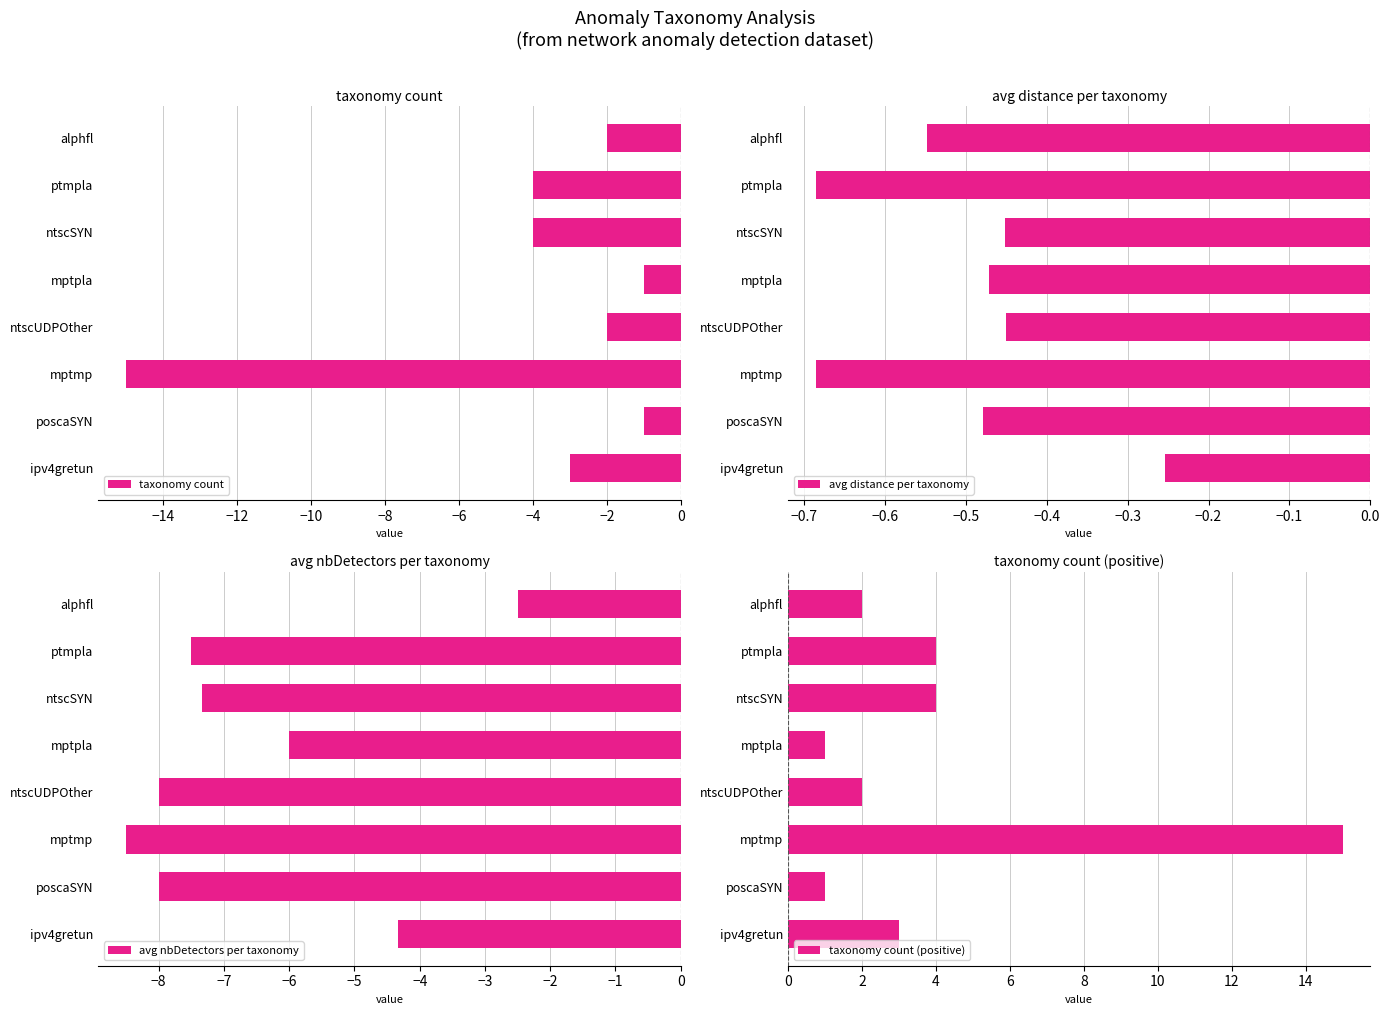

The taxonomy count series shows -2 at ptmpla. True or false?

False